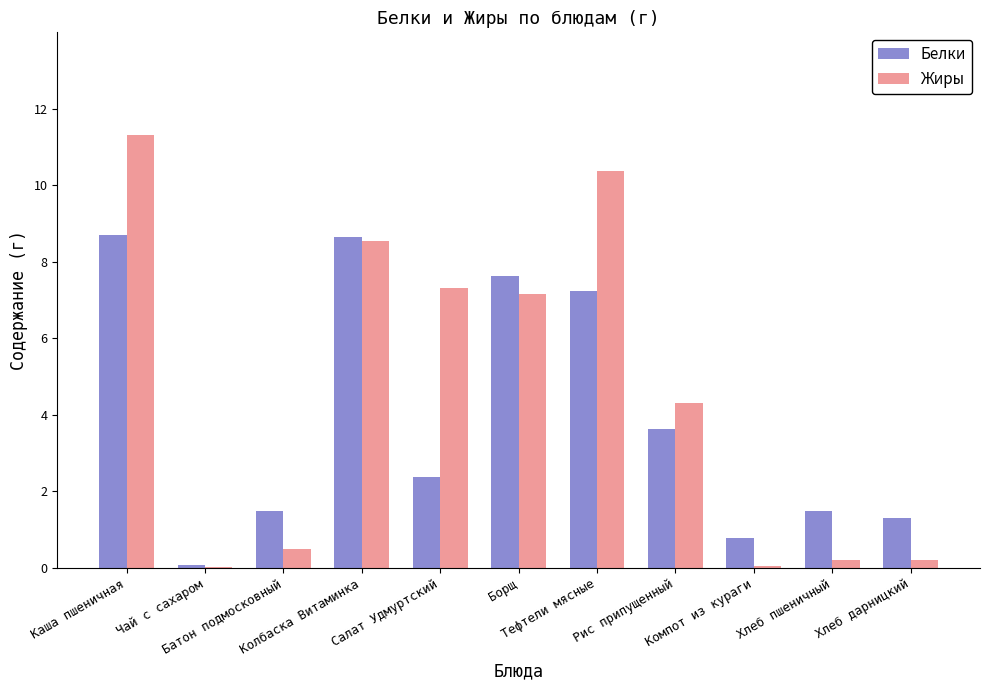

True or false: Белки has a value of 7.2 at Тефтели мясные.

True